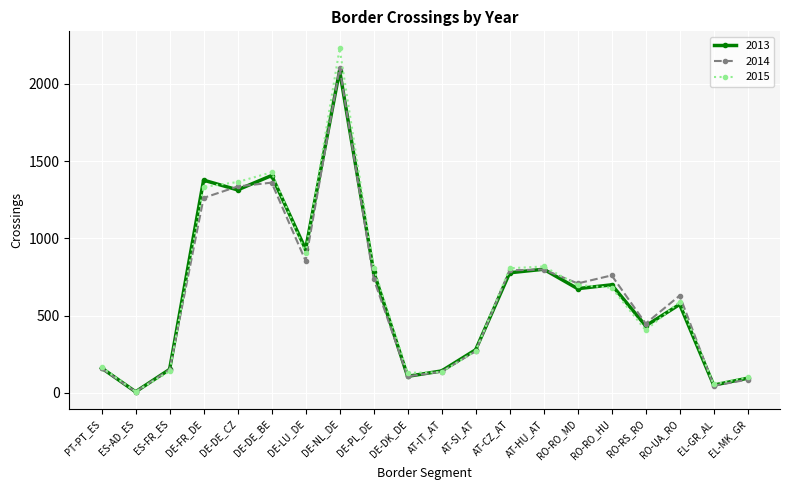

Does the chart display data point markers on the line(s)?

Yes